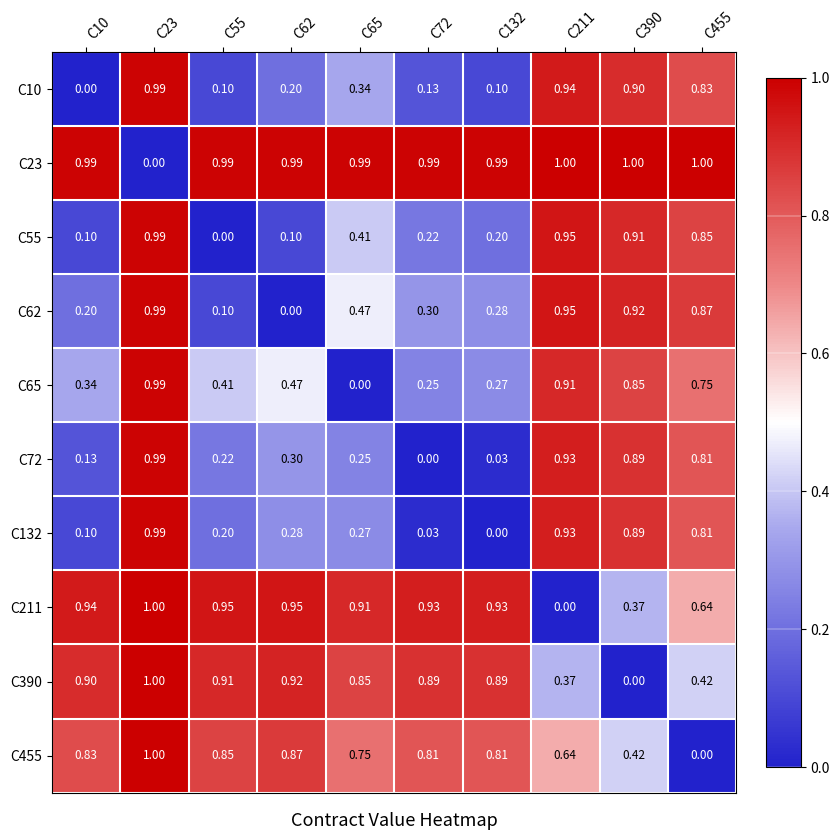

Is the value of C211 at C55 greater than the value of C65 at C23?

No